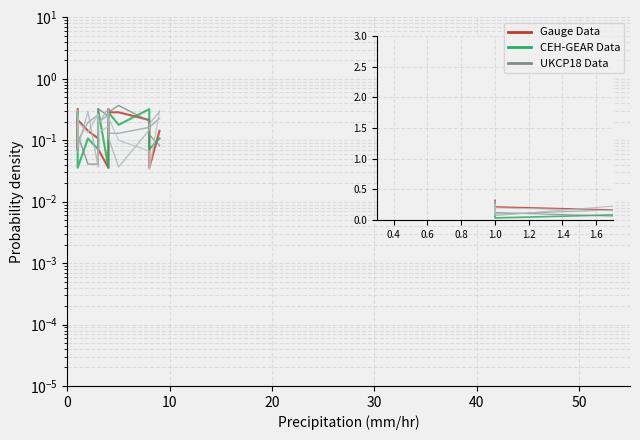

At which label is Gauge Data closest to 0?

7